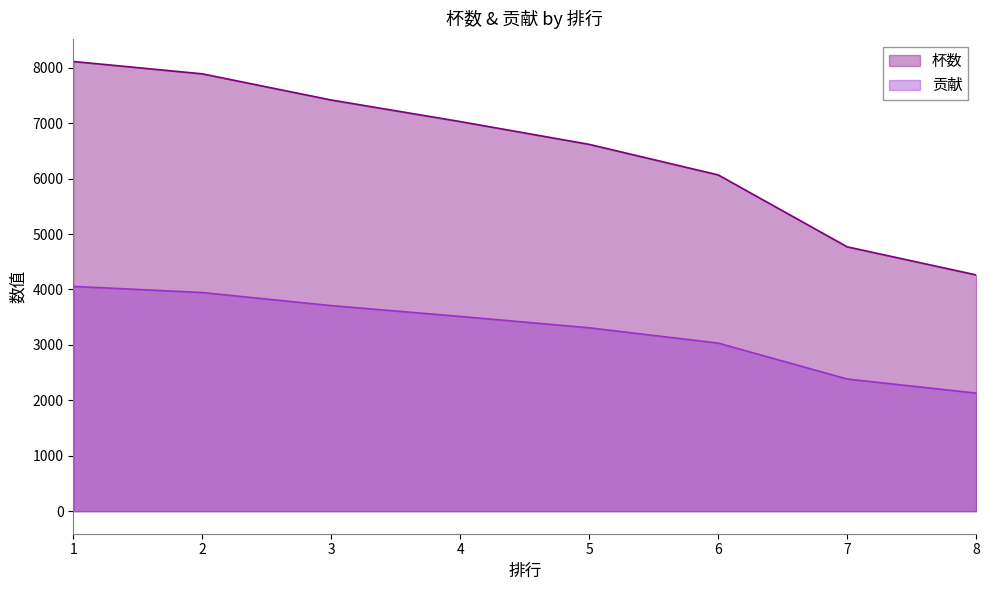

Between 5 and 8, which series saw the biggest shift?

杯数